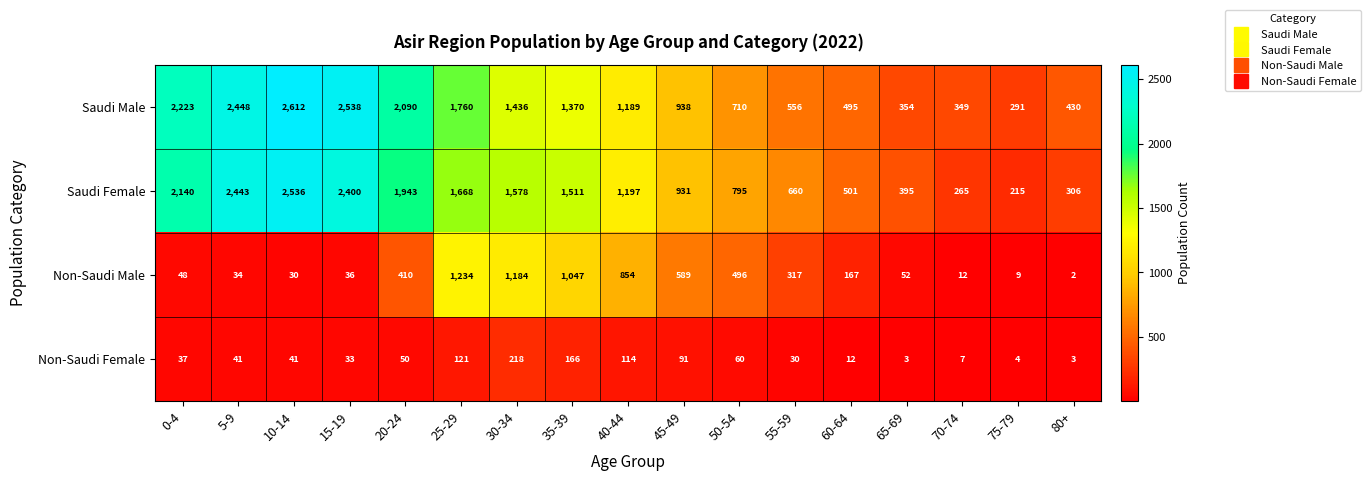

At which label does Saudi Male first exceed 1189?

0-4